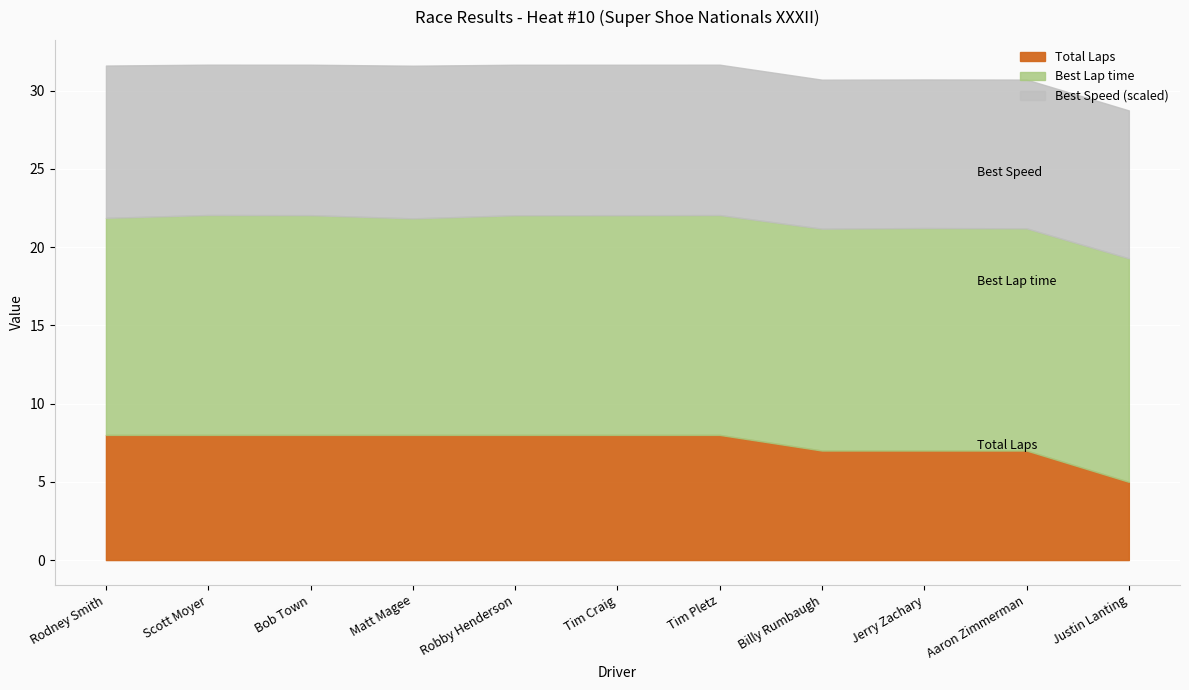

Where does the Best Speed series first go above 96?

Rodney Smith